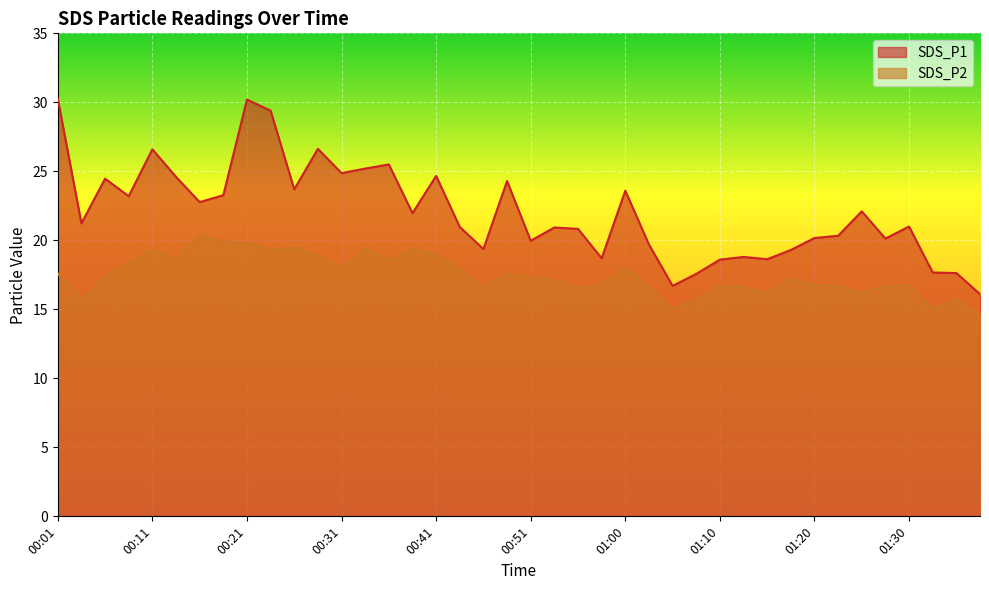

What is the difference between the maximum and minimum values in the SDS_P2 series?

5.7